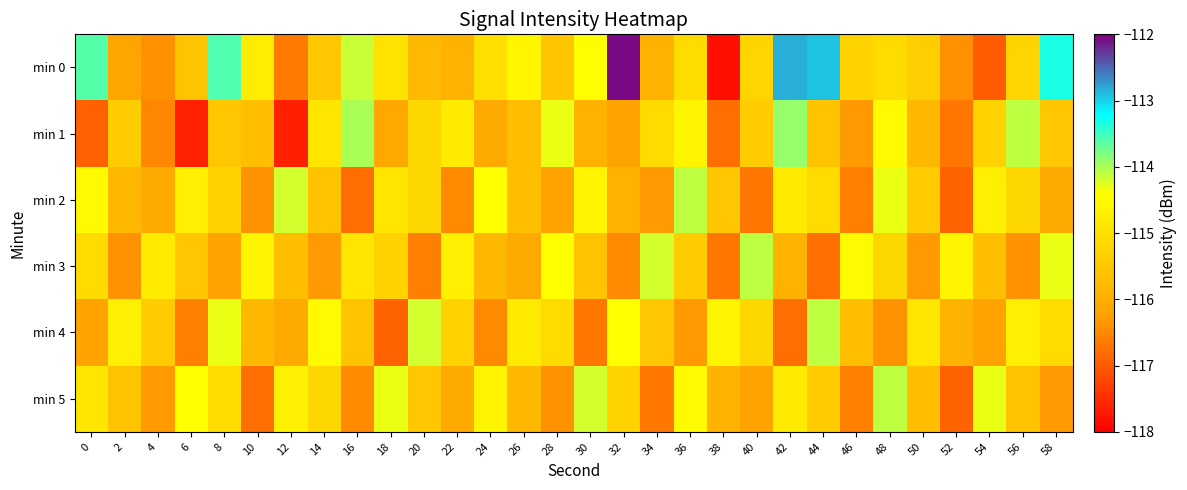

What is the greatest value displayed?

-112.1